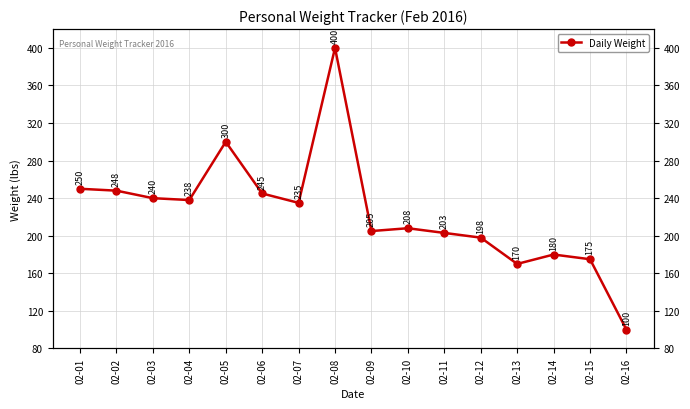

How many data points are above 235?

7